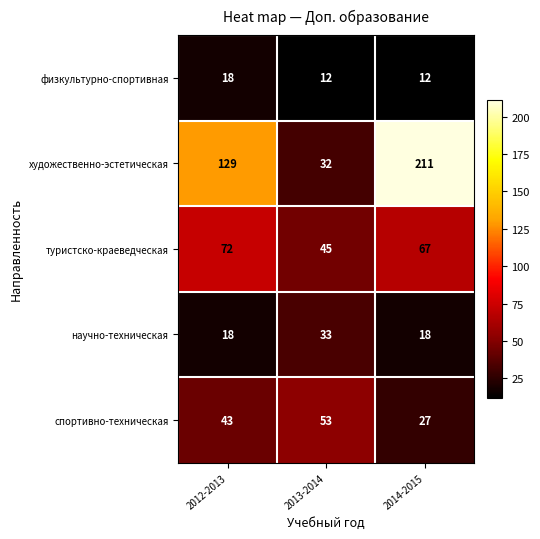

Which series has the widest spread of values?

художественно-эстетическая